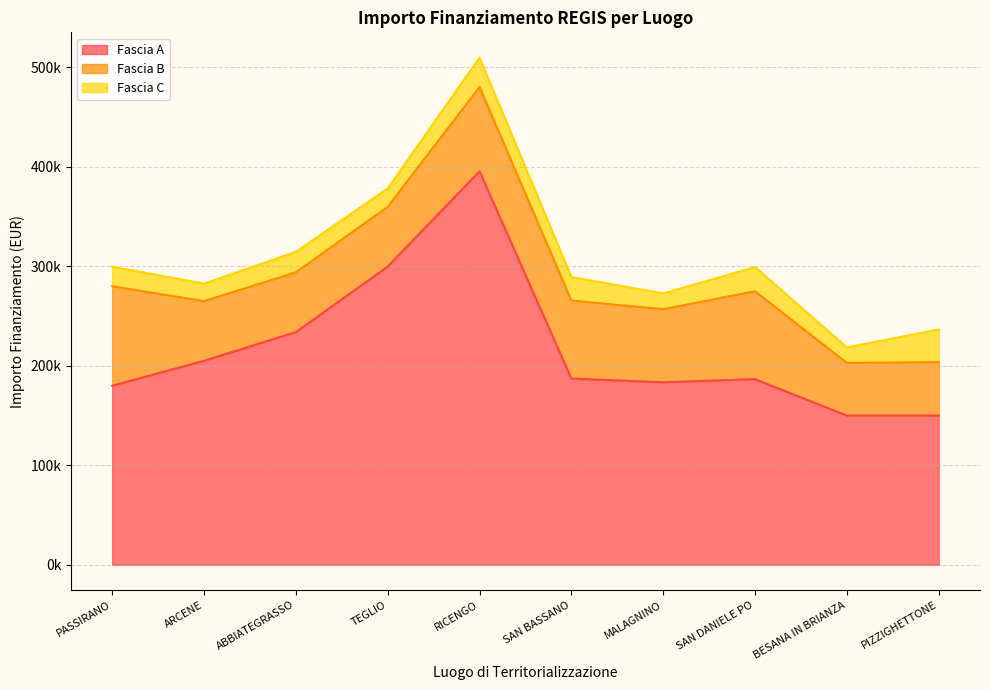

Rank the series at TEGLIO from highest to lowest value.

Fascia A, Fascia B, Fascia C